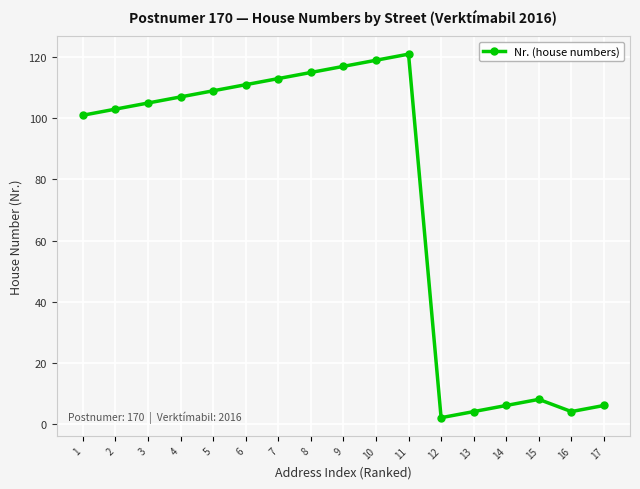

Where is the data nearest to the value 61?

1